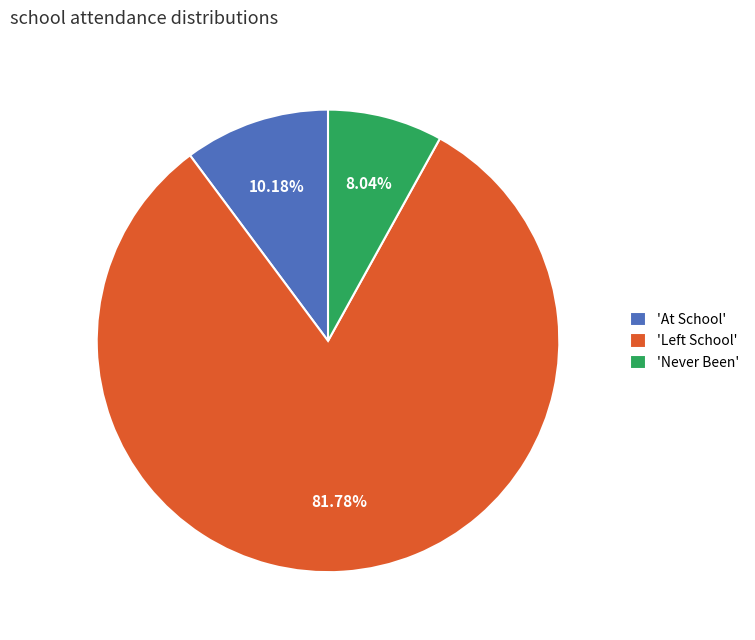

What is the ratio of the value at 'At School' to the value at 'Never Been'?

1.3